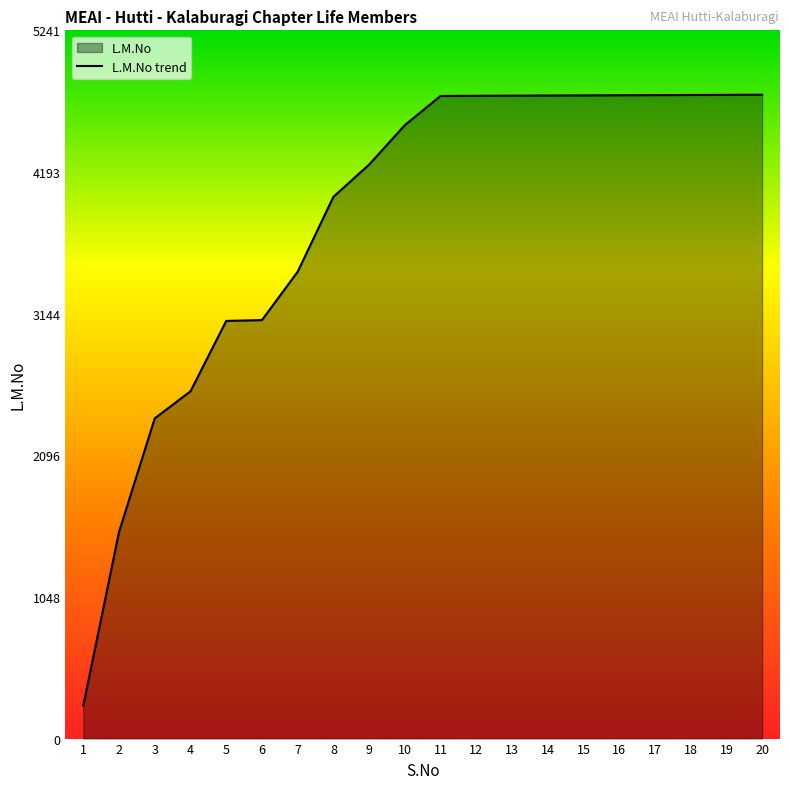

At which label is the value closest to 2504?

4